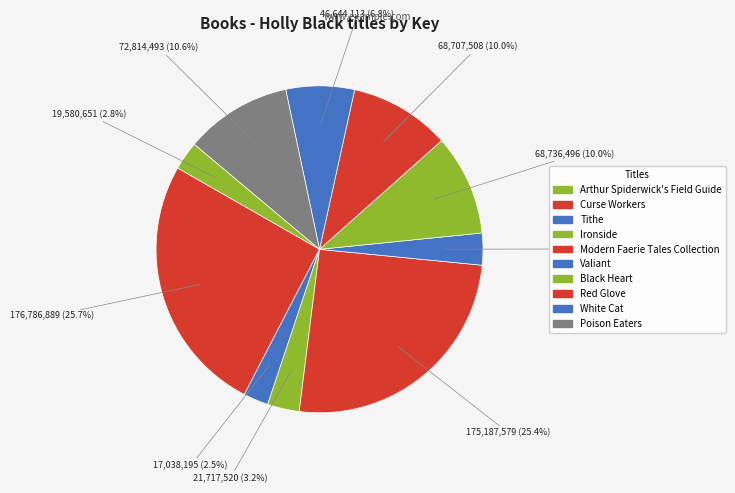

What percentage do Arthur Spiderwick's Field Guide and Red Glove together represent?

12.8%